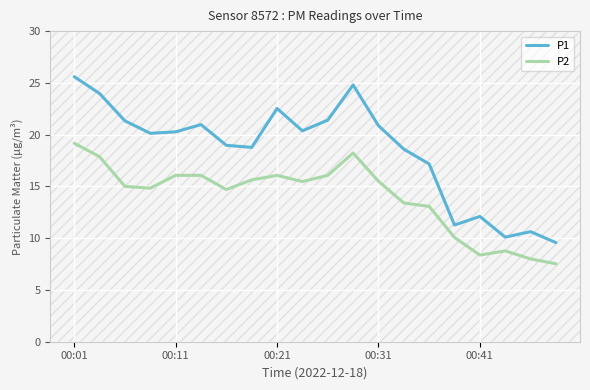

What is the sum of all P1 values?

369.4